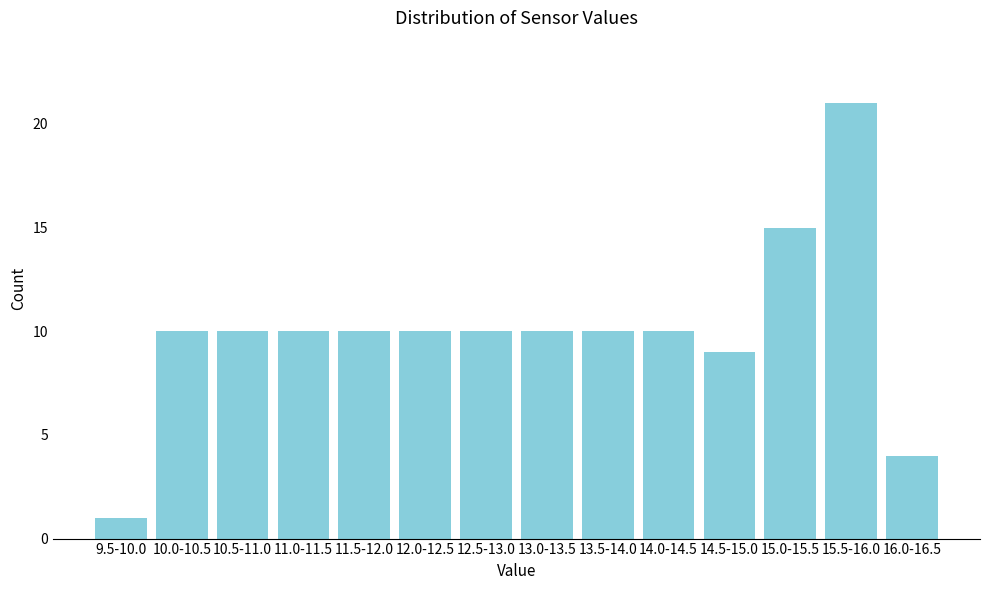

Reading left to right, transcribe all the data shown in this chart.

9.5-10.0=1	10.0-10.5=10	10.5-11.0=10	11.0-11.5=10	11.5-12.0=10	12.0-12.5=10	12.5-13.0=10	13.0-13.5=10	13.5-14.0=10	14.0-14.5=10	14.5-15.0=9	15.0-15.5=15	15.5-16.0=21	16.0-16.5=4